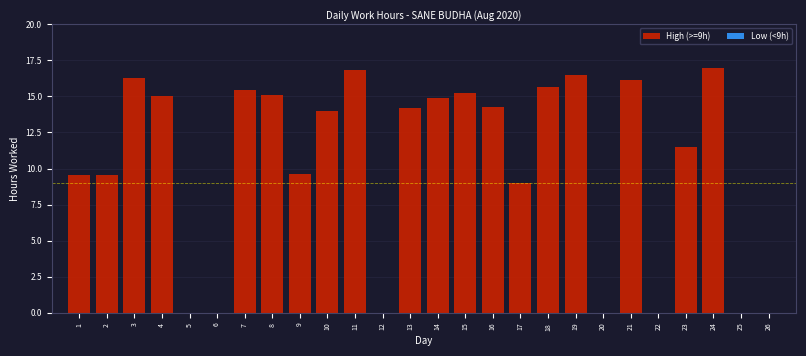

What is the maximum value shown in the chart?

17.0